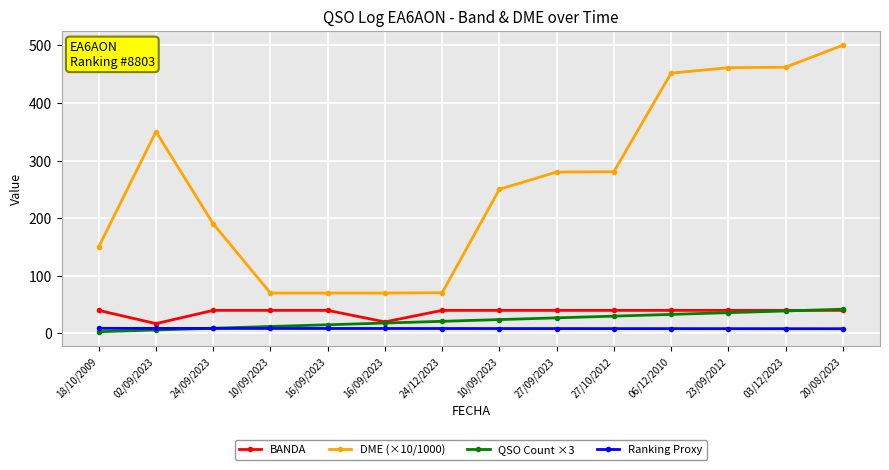

True or false: DME (×10/1000) and QSO Count ×3 intersect in this chart.

False